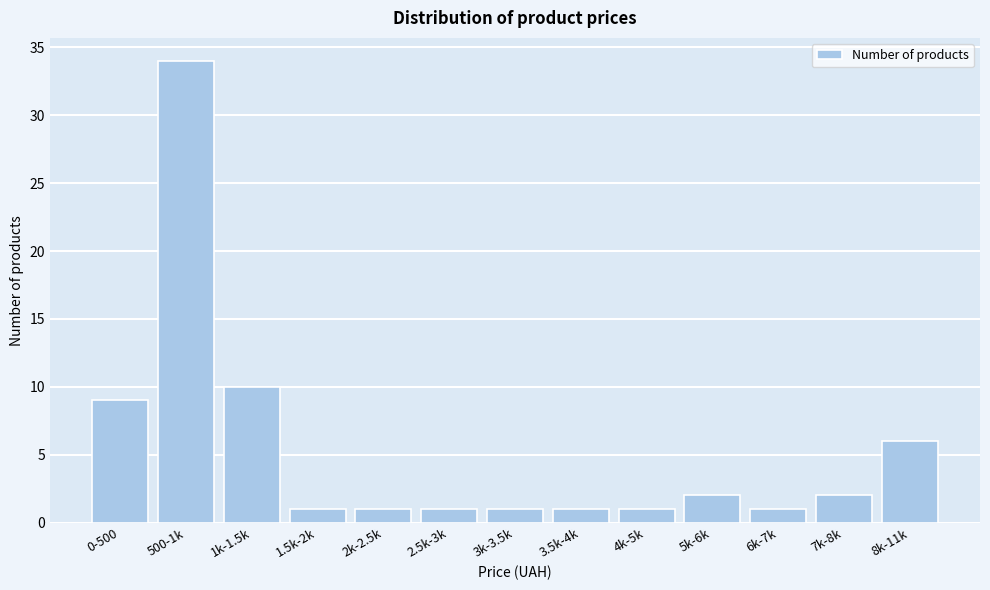

Reading right to left, what are all the values shown in this chart?

8k-11k=6	7k-8k=2	6k-7k=1	5k-6k=2	4k-5k=1	3.5k-4k=1	3k-3.5k=1	2.5k-3k=1	2k-2.5k=1	1.5k-2k=1	1k-1.5k=10	500-1k=34	0-500=9